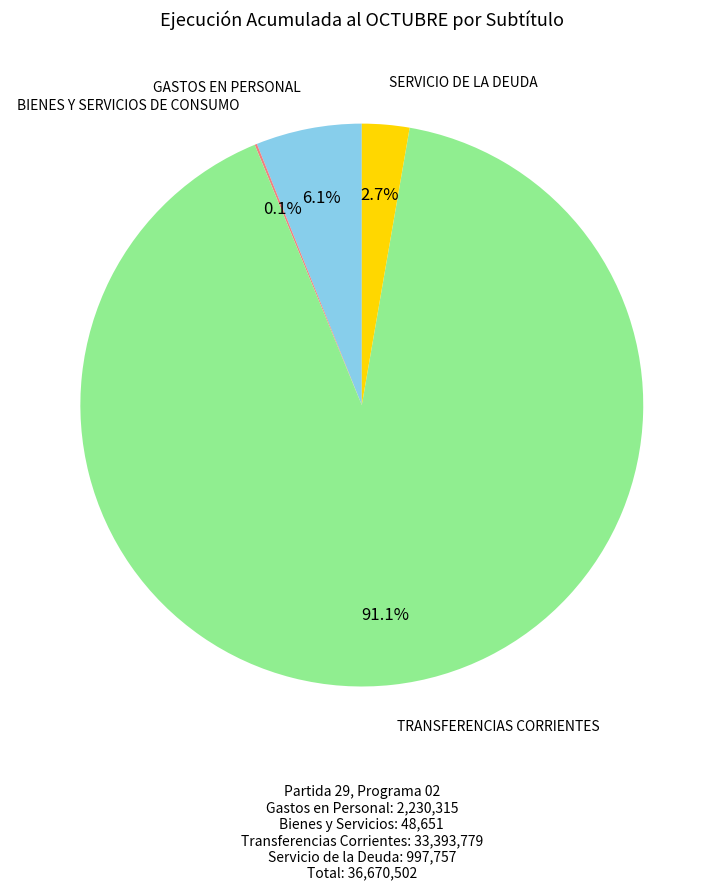

Which slice is the largest?

TRANSFERENCIAS CORRIENTES